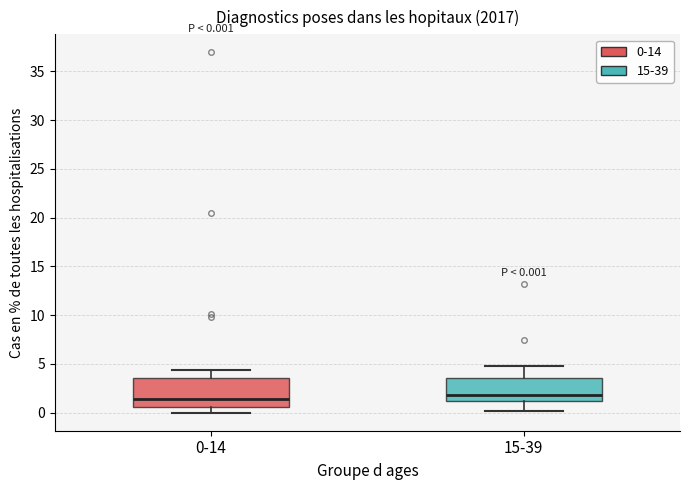

Which box is the tallest, from its lower edge to its upper edge?

0-14